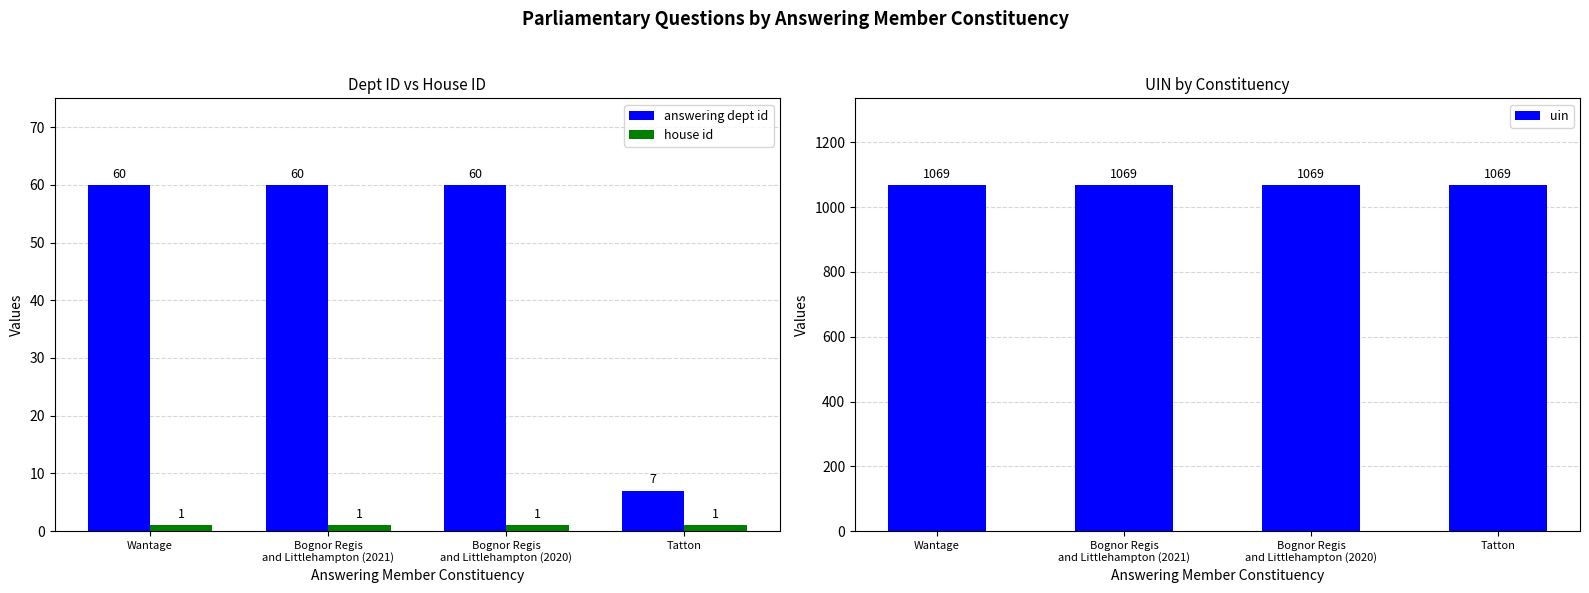

Which series has the largest total across all categories?

uin